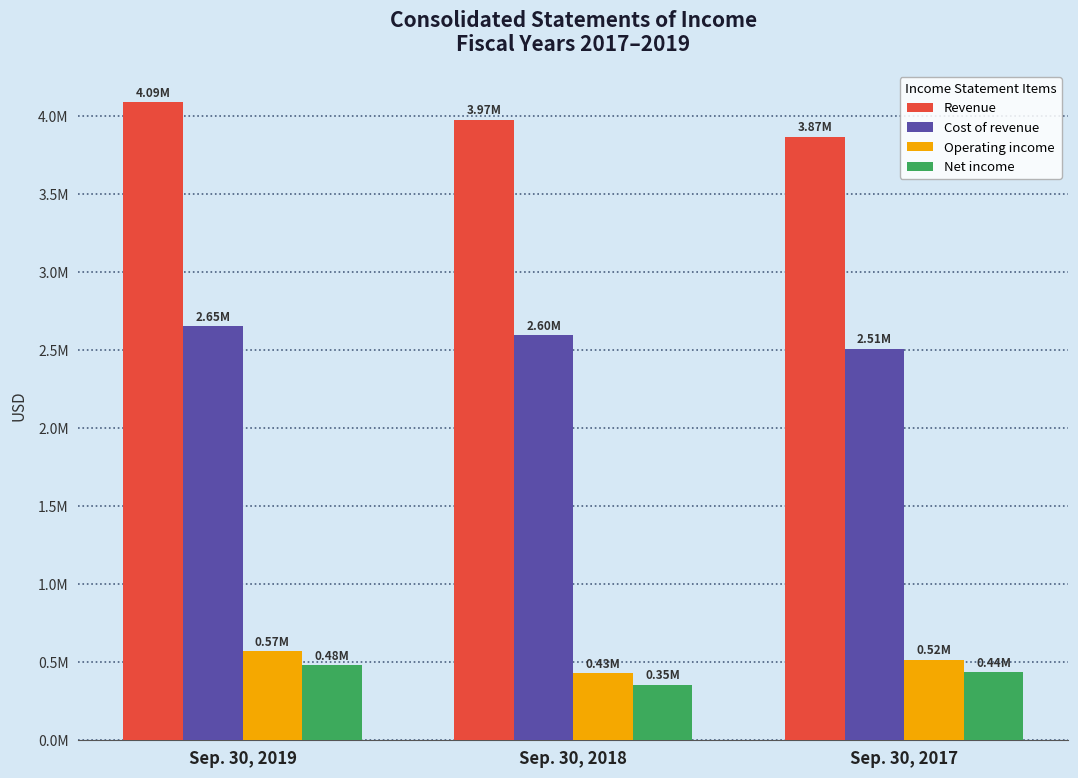

List the series in order of their peak value, lowest first.

Net income, Operating income, Cost of revenue, Revenue